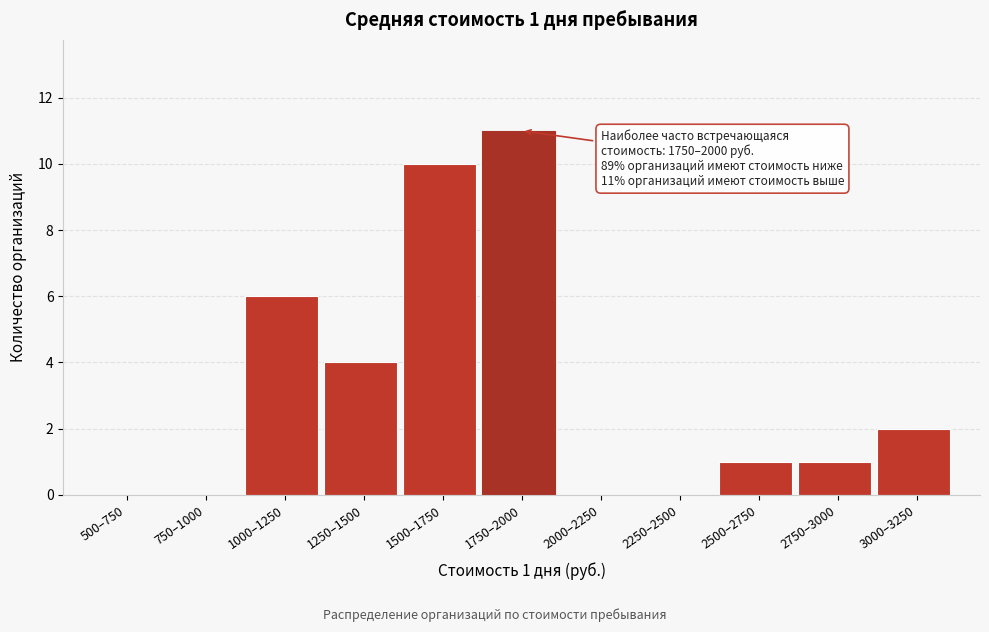

Reading right to left, list all the values displayed in this chart.

3000–3250=2	2750–3000=1	2500–2750=1	2250–2500=0	2000–2250=0	1750–2000=11	1500–1750=10	1250–1500=4	1000–1250=6	750–1000=0	500–750=0